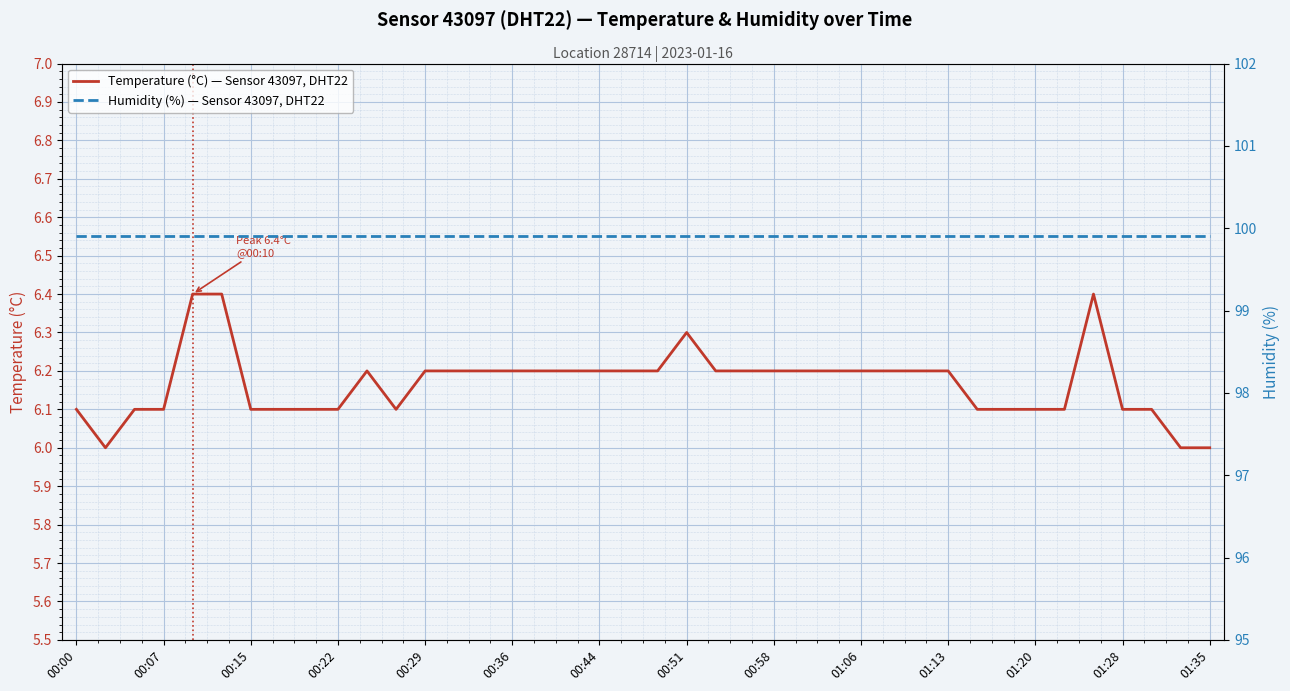

What is the maximum value for Temperature (°C) — Sensor 43097, DHT22?

6.4